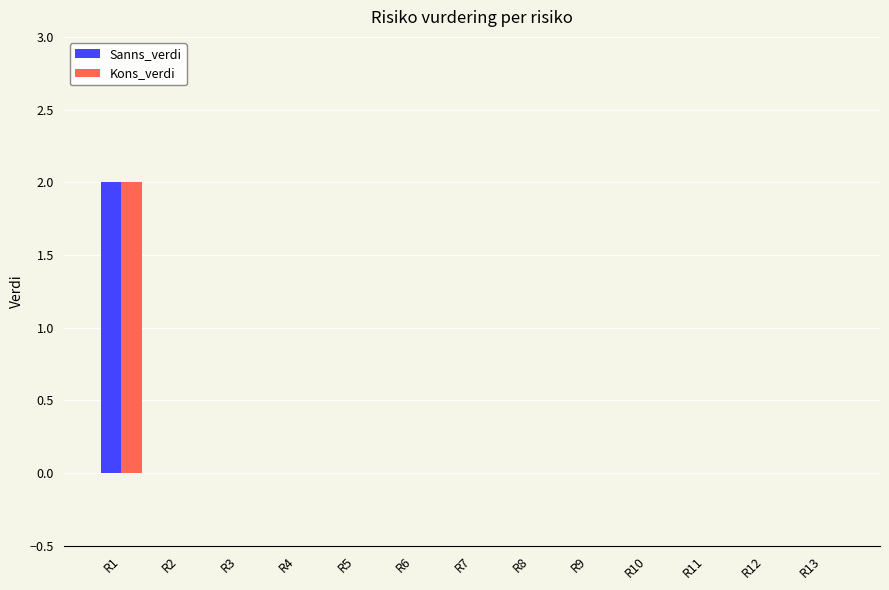

At which category does the chart reach its peak across all series?

R1